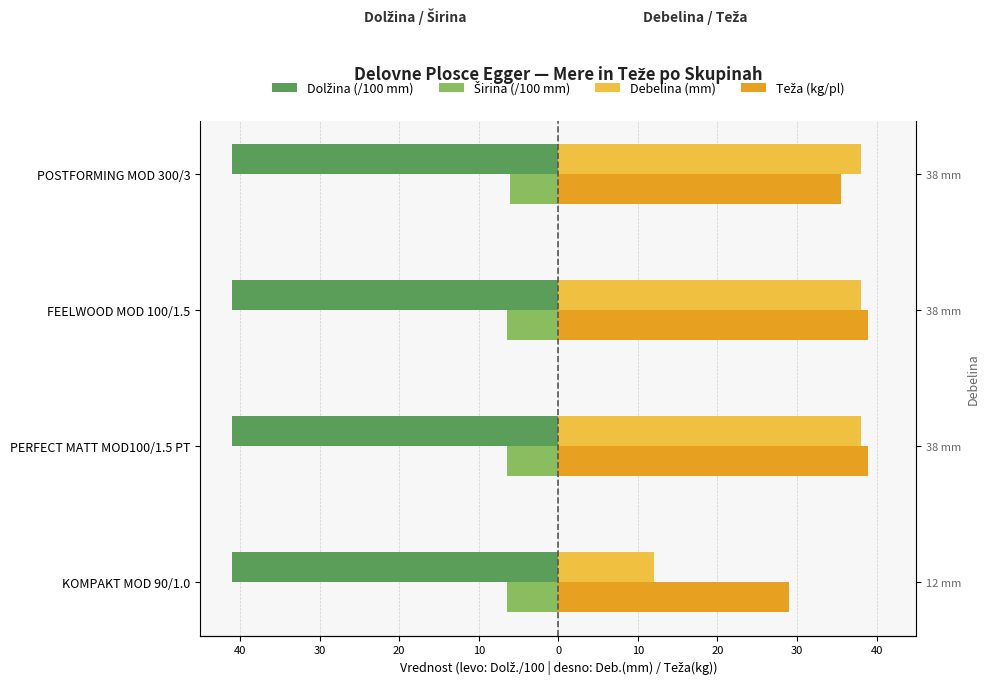

Between 50 and 40, which series saw the biggest shift?

Debelina (mm)